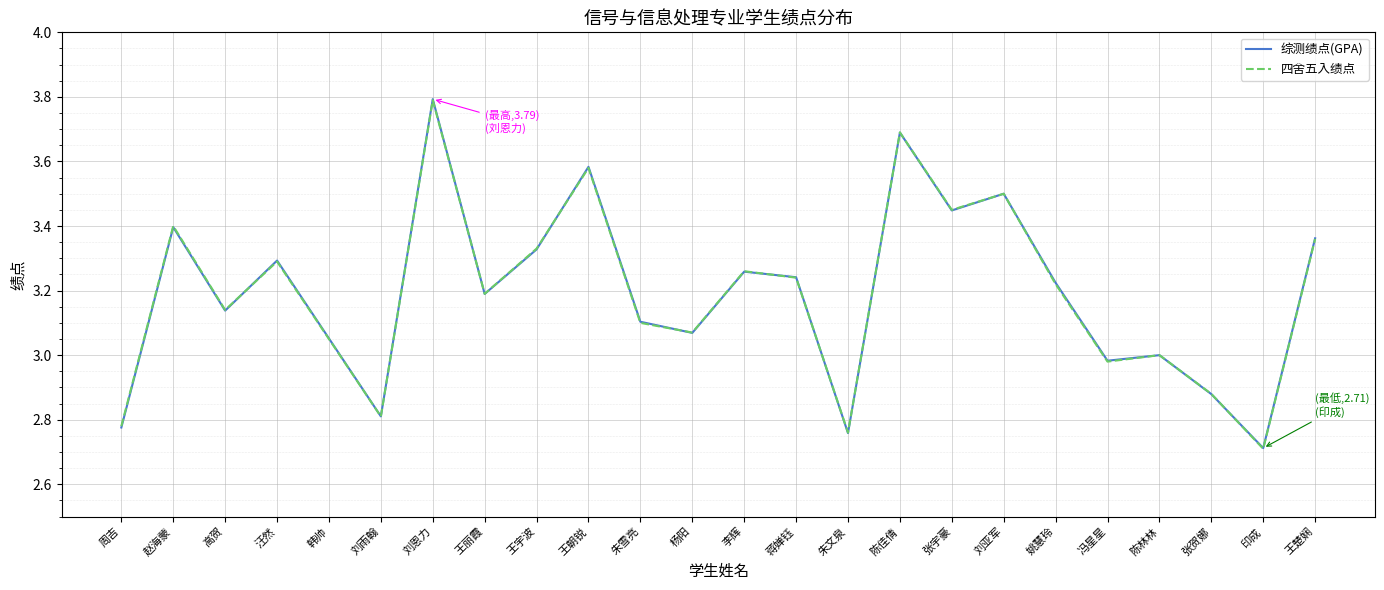

Which series has the widest spread of values?

综测绩点(GPA)